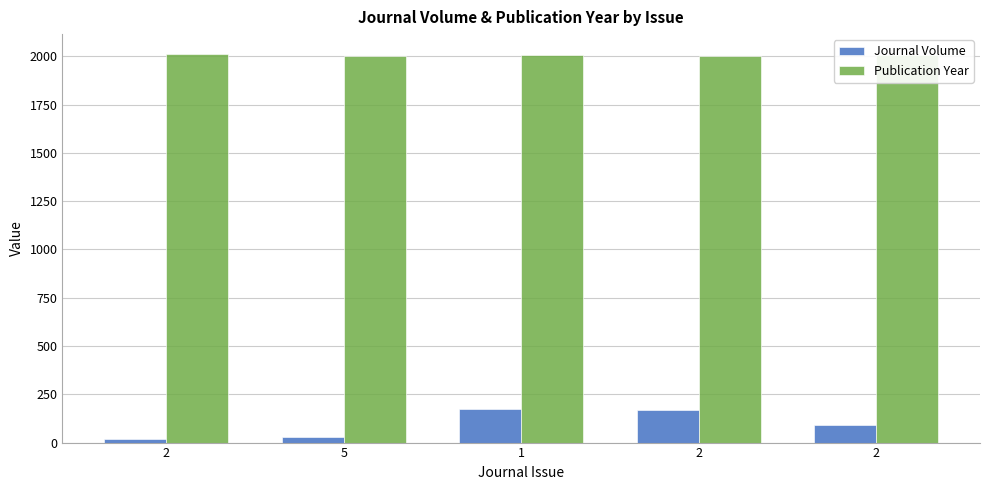

What is the difference between the maximum and second lowest values in the Publication Year series?

11